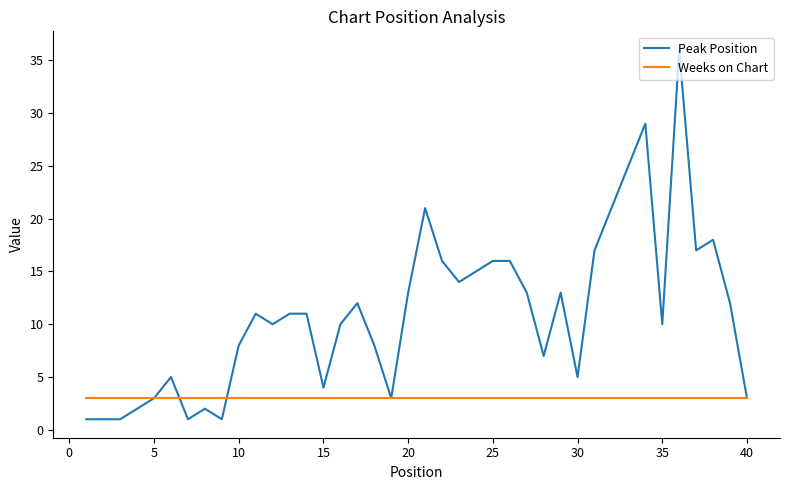

Reading left to right, transcribe all the data shown in this chart.

Peak Position: 1	1	1	2	3	5	1	2	1	8	11	10	11	11	4	10	12	8	3	13	21	16	14	15	16	16	13	7	13	5	17	21	25	29	10	36	17	18	12	3
Weeks on Chart: 3	3	3	3	3	3	3	3	3	3	3	3	3	3	3	3	3	3	3	3	3	3	3	3	3	3	3	3	3	3	3	3	3	3	3	3	3	3	3	3